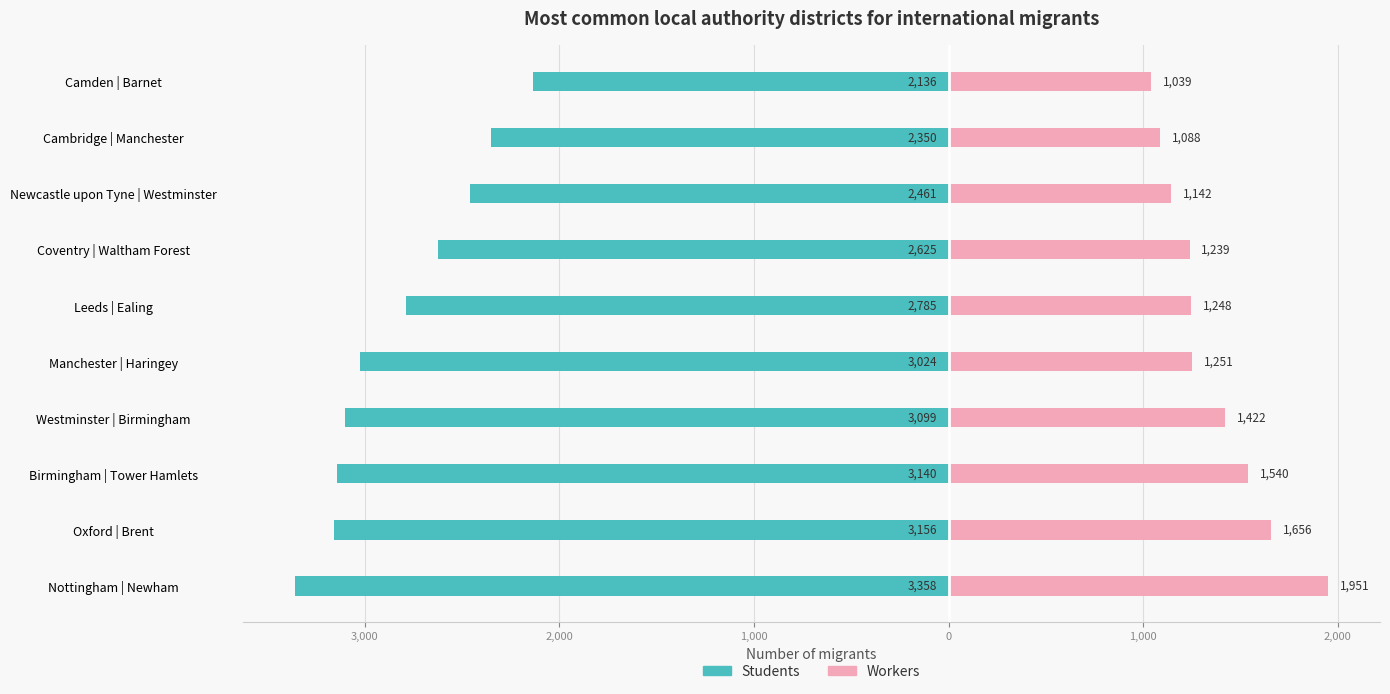

How many bars are there in each group?

2